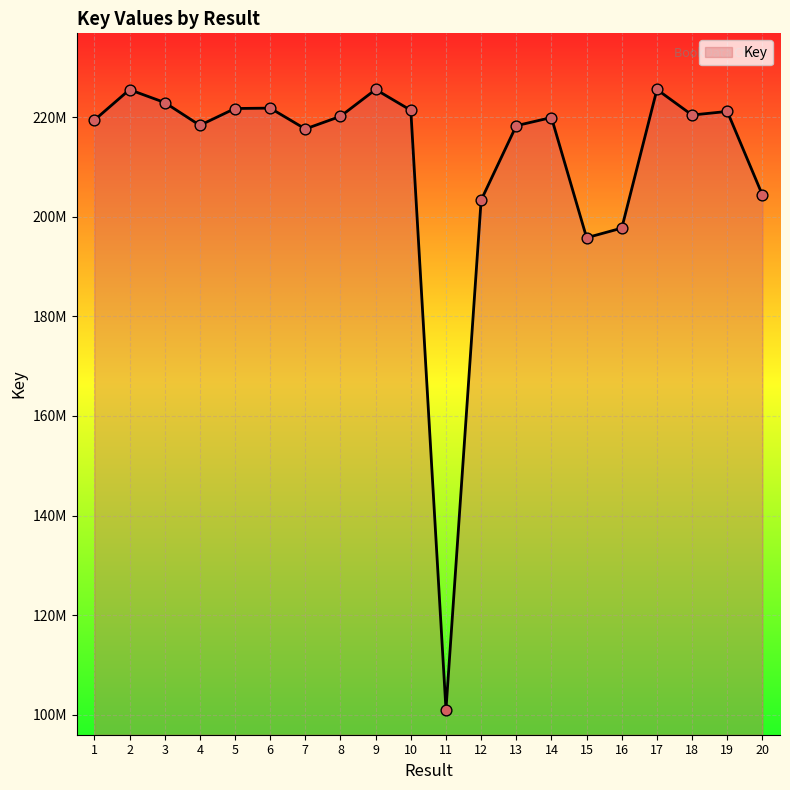

What is the ratio of the value at 15 to the value at 5?

0.9